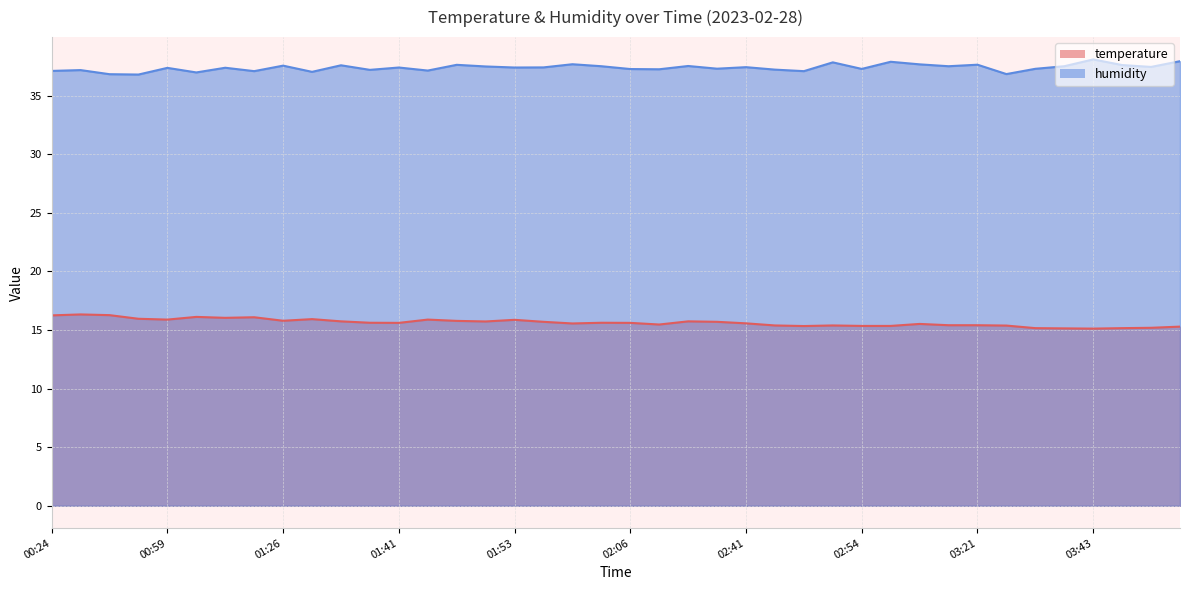

What are all the series names shown in the legend?

temperature, humidity